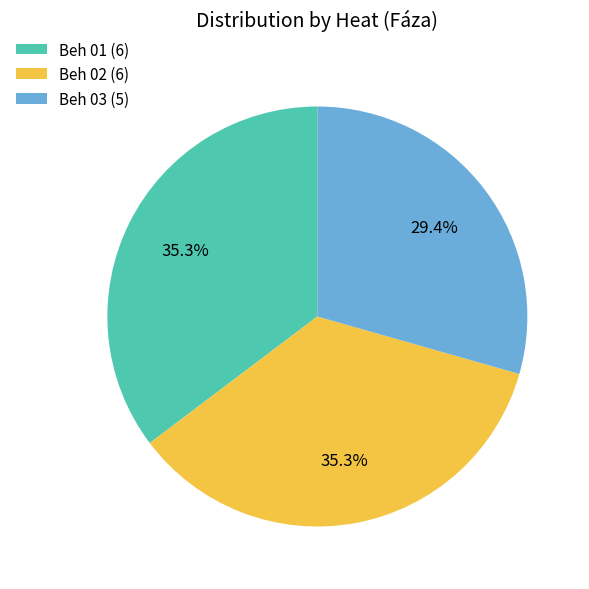

Which category has the smallest portion of the pie?

Beh 03